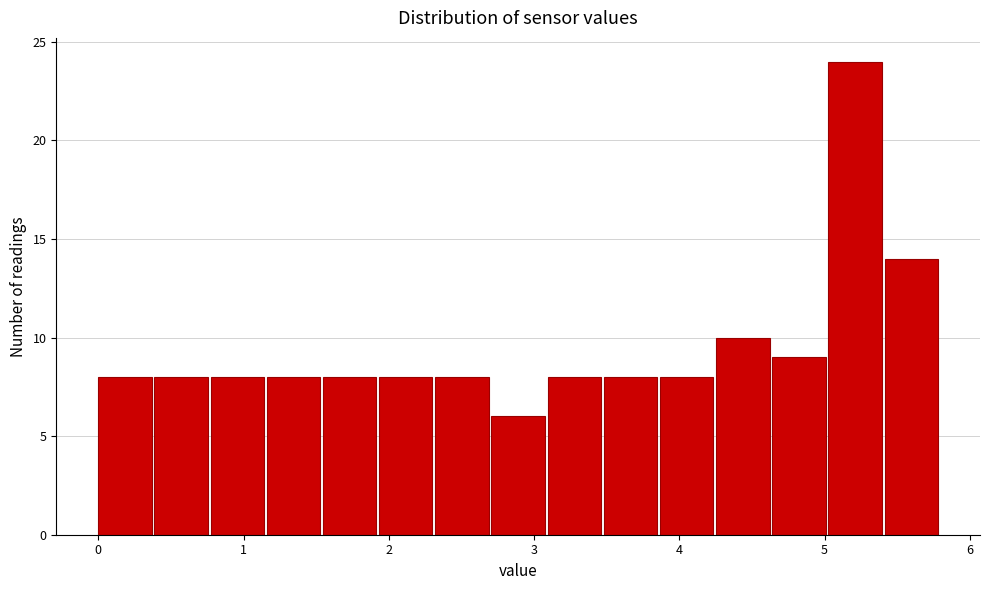

Read against the x-axis, roughly where is the centre of the tallest bar?

5.2